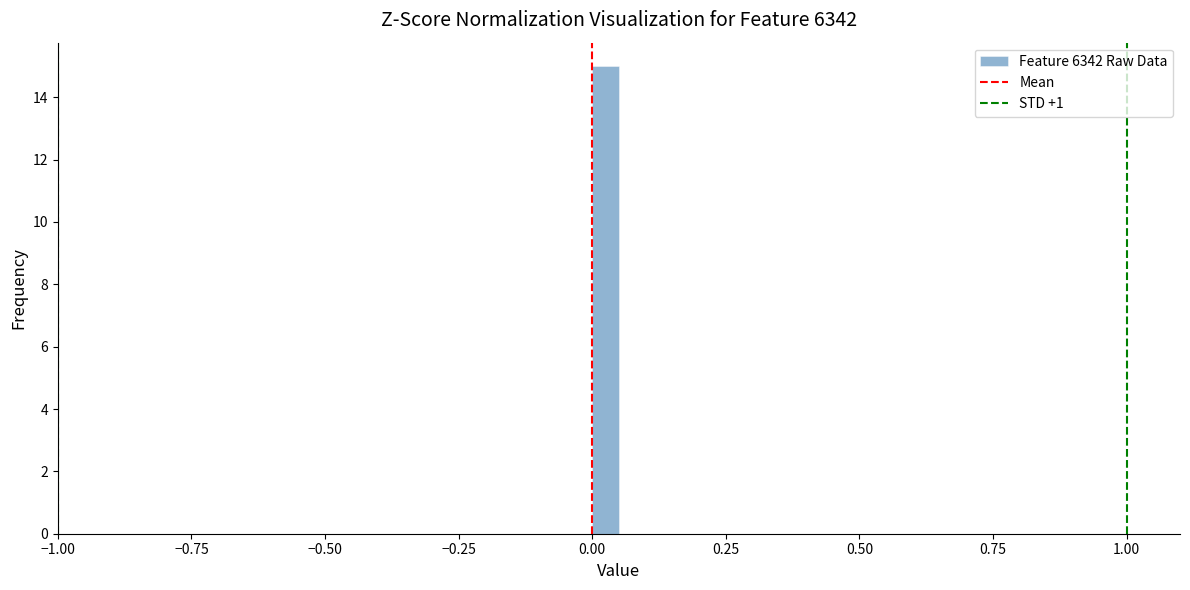

Read against the x-axis, roughly where is the centre of the tallest bar?

0.05